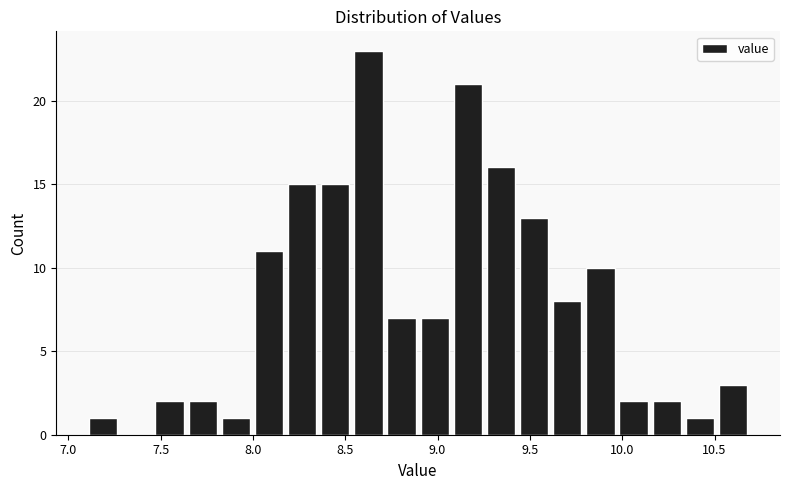

Read against the x-axis, roughly where is the centre of the tallest bar?

8.65